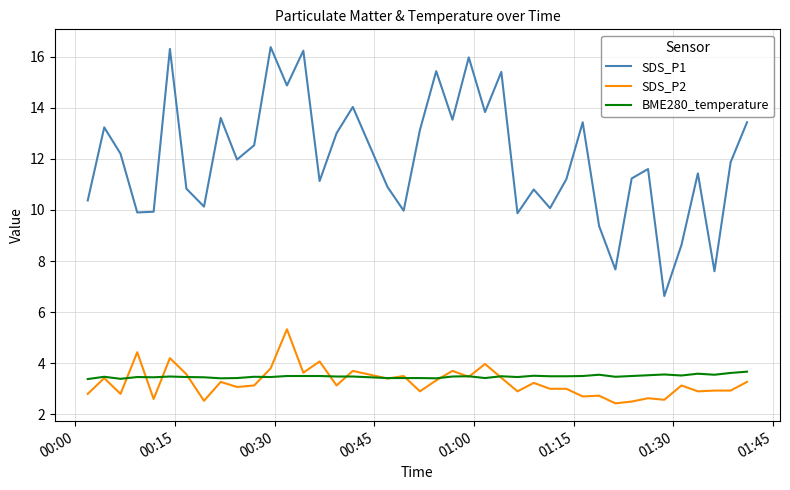

Which series has the largest total across all categories?

SDS_P1